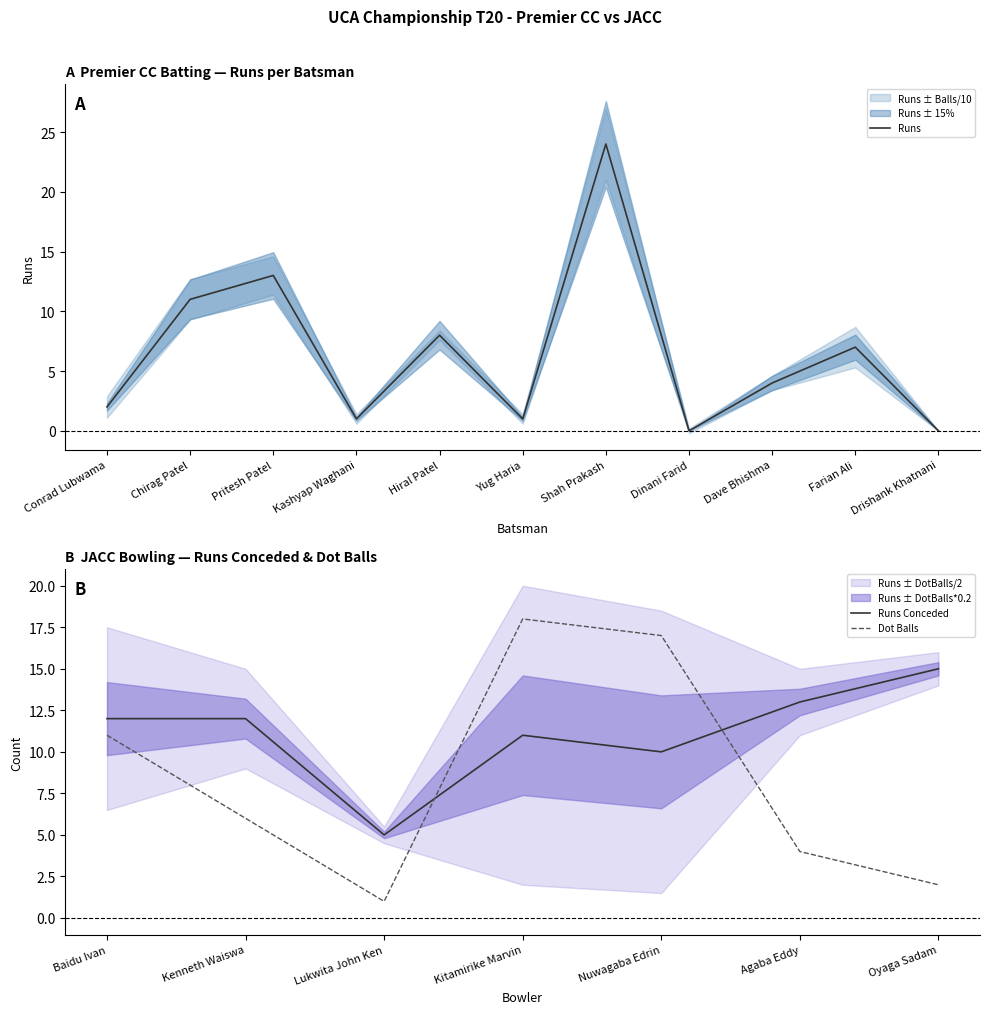

What is the average value?

6